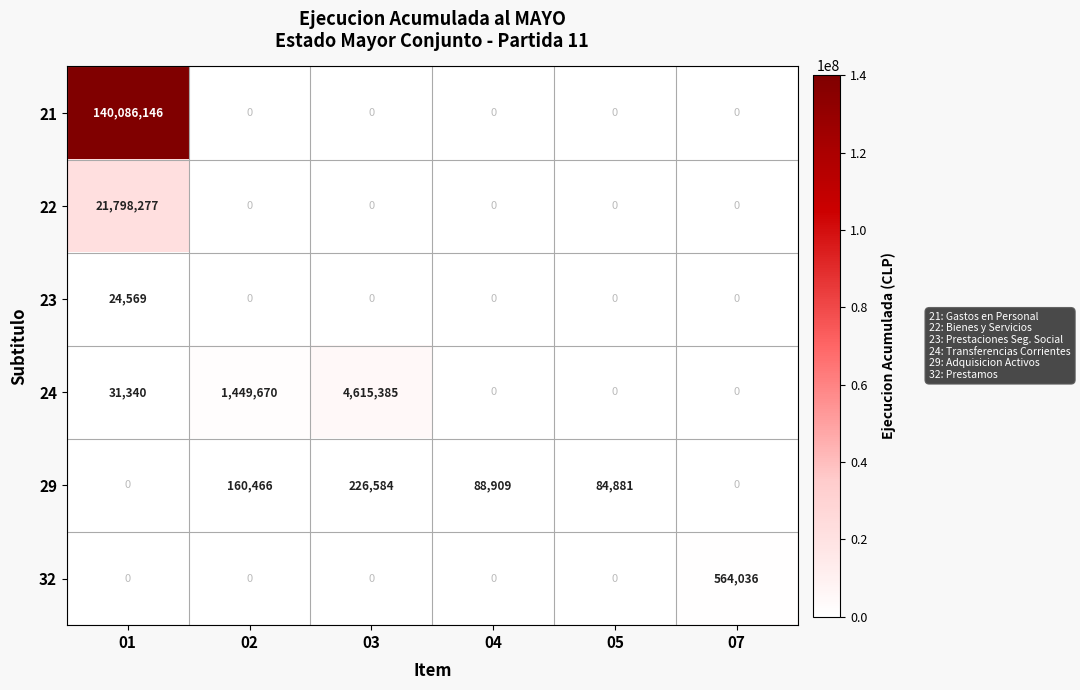

The value of 32 at 04 is 349800. True or false?

False